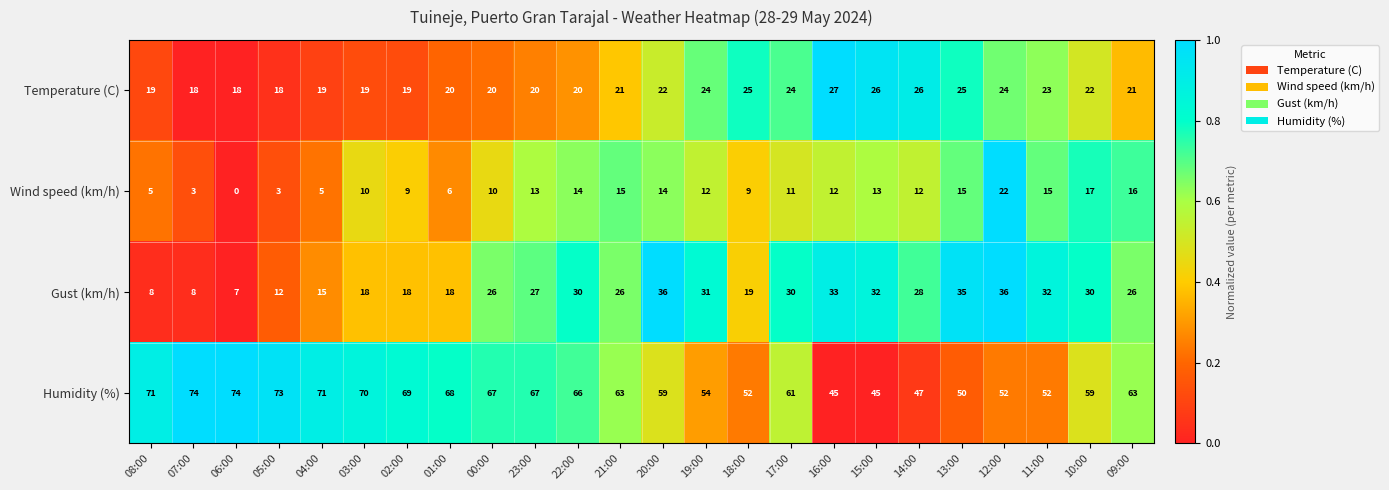

Which category has the lowest value across all series?

06:00